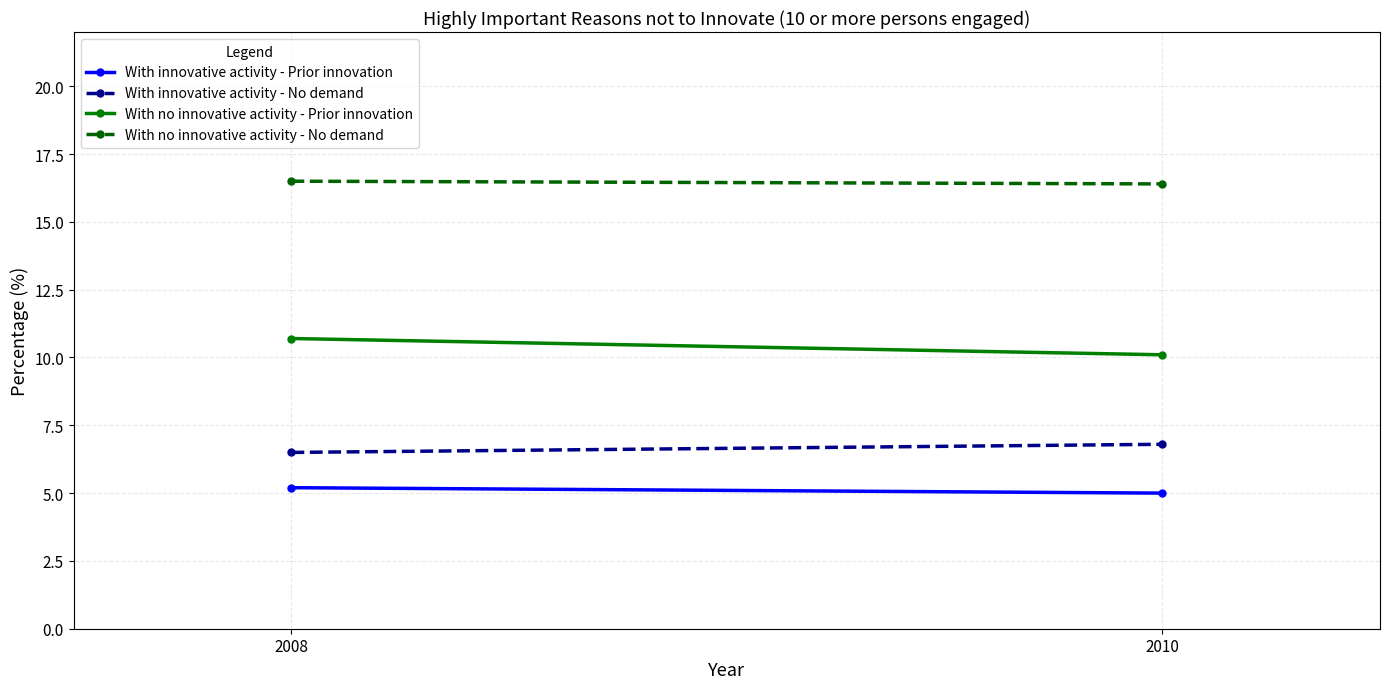

What is the total value across all series at 2010?

38.3